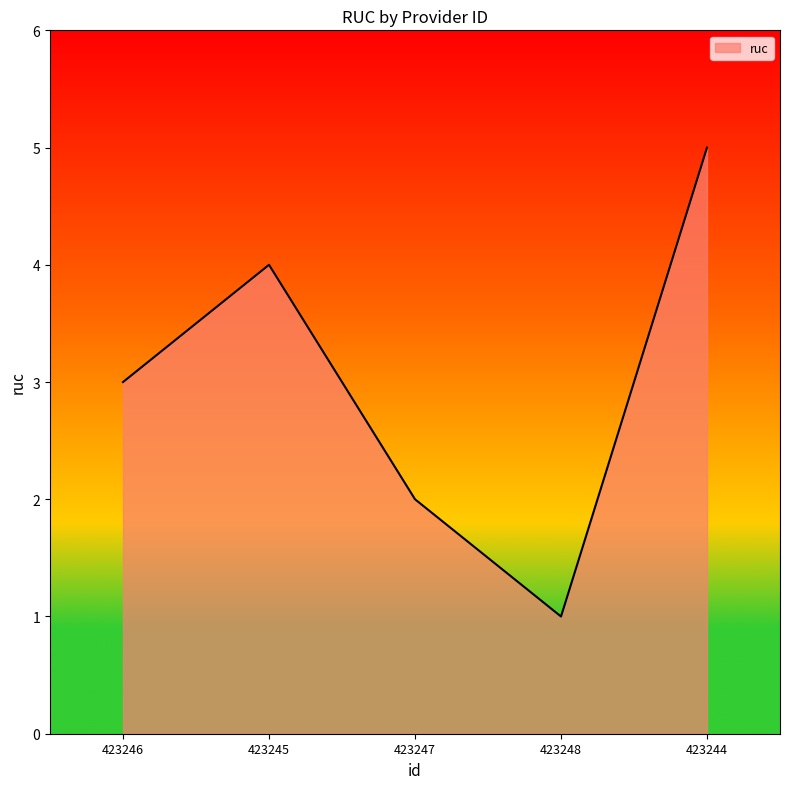

Reading right to left, list all the values displayed in this chart.

5	1	2	4	3